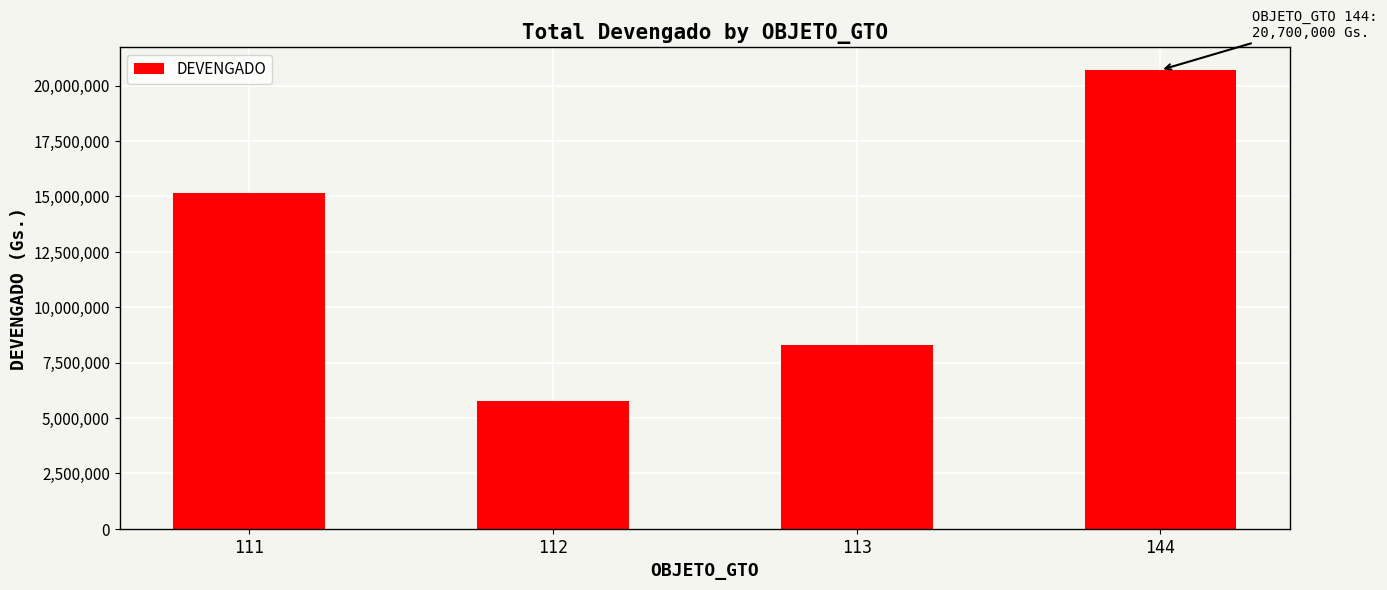

Which has a higher value, 112 or 111?

111